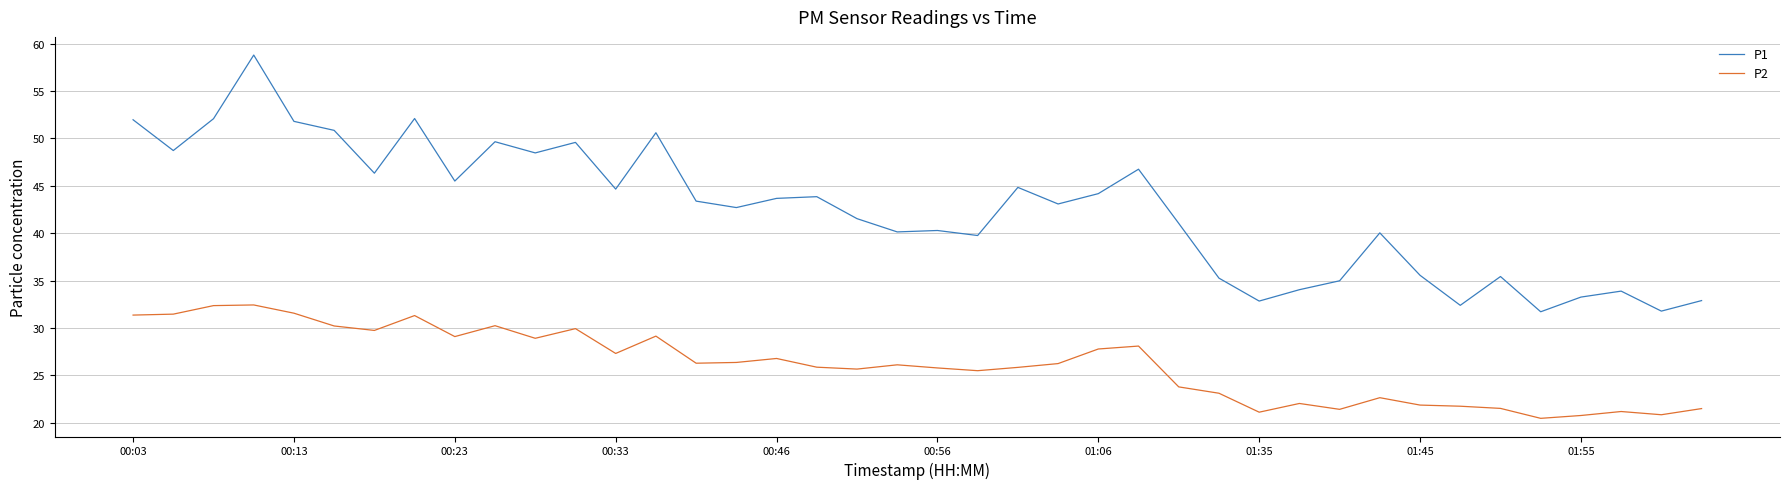

Which series has the largest total across all categories?

P1